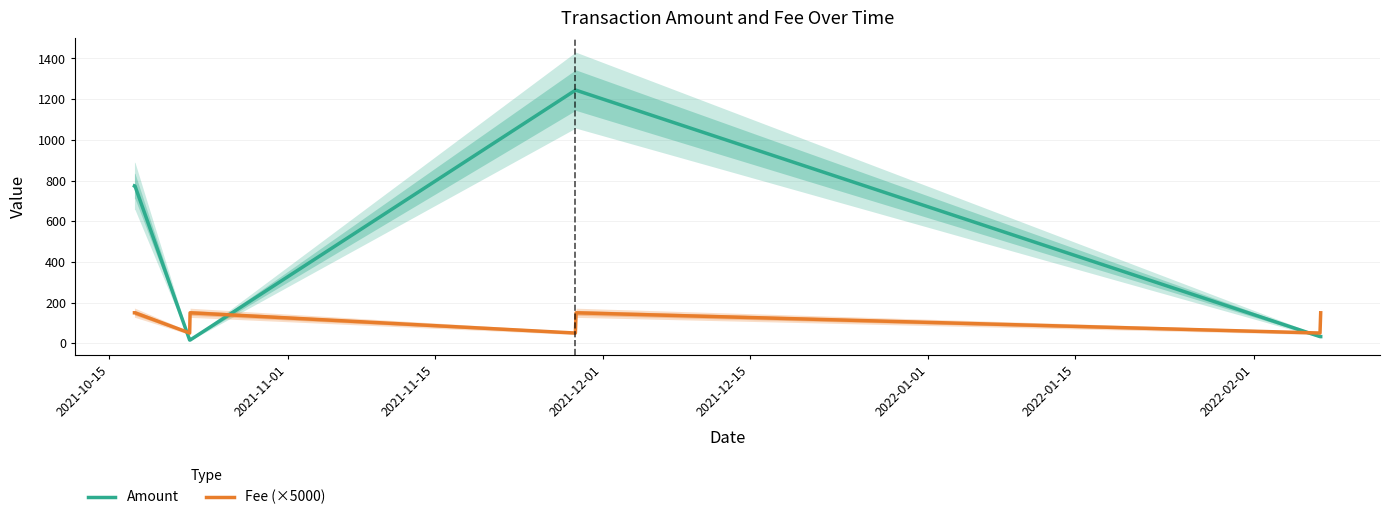

After their last crossing, which series has the higher values: Fee (×5000) or Amount?

Fee (×5000)